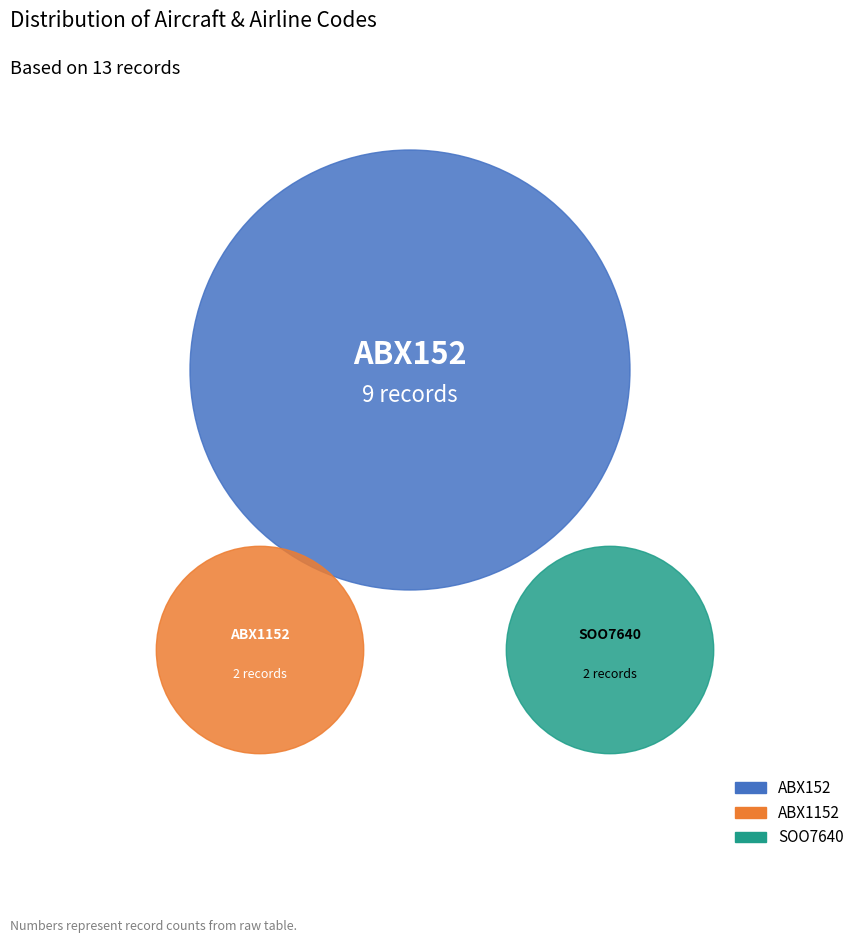

How many slices are in this pie chart?

3